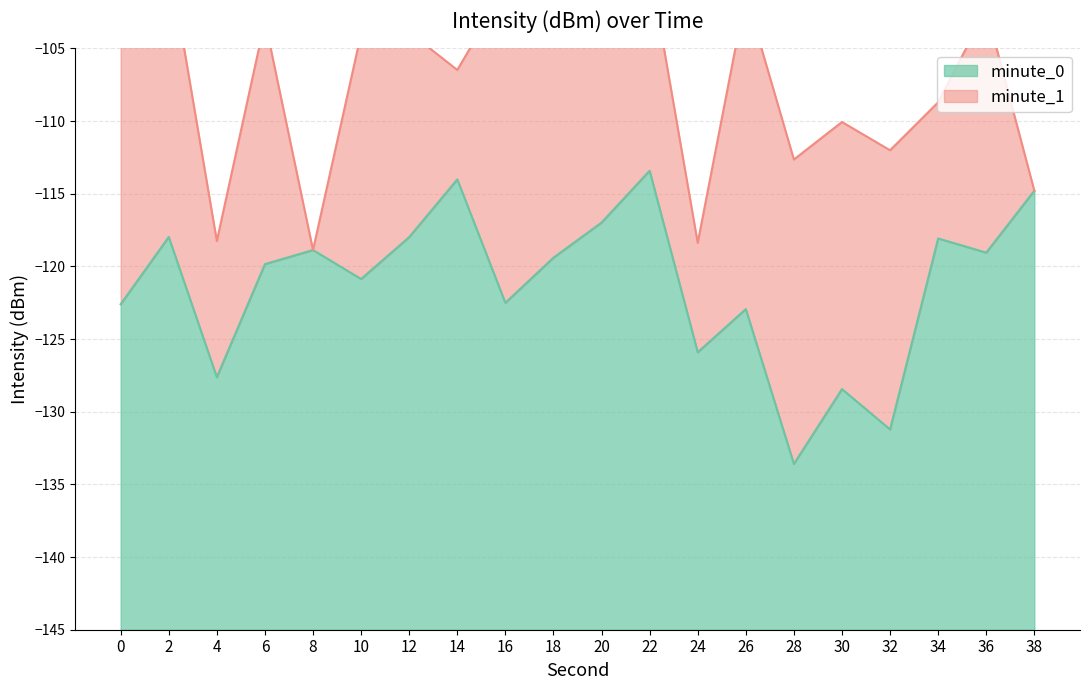

At which label does minute_0 reach its minimum?

28